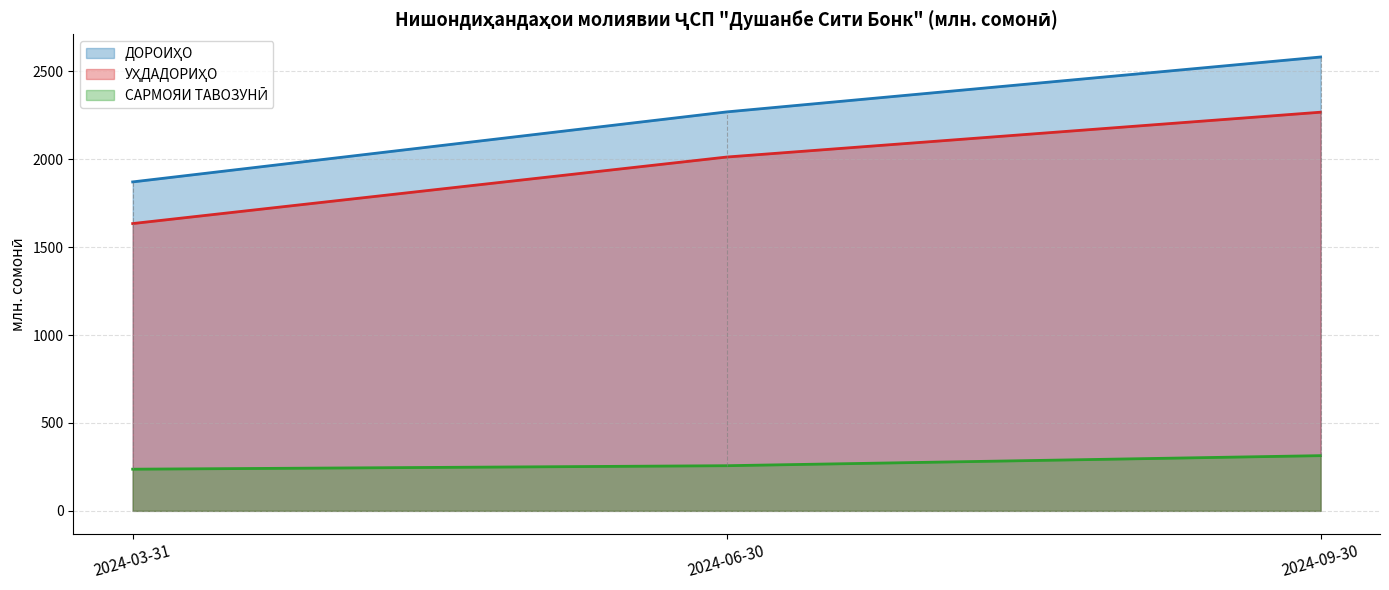

Count the number of data series in this chart.

3